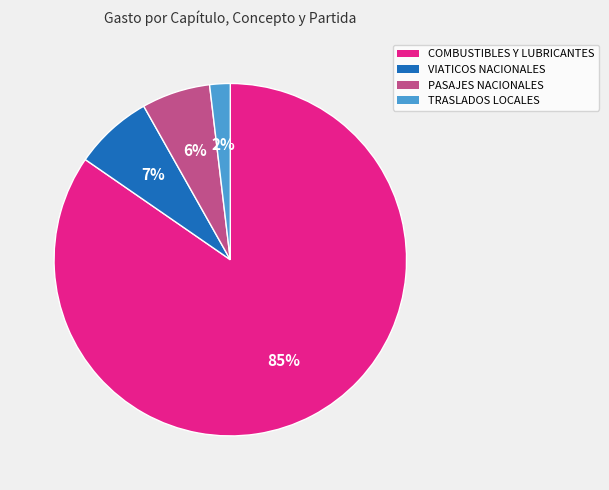

To the nearest percent, what is the average slice percentage?

25%